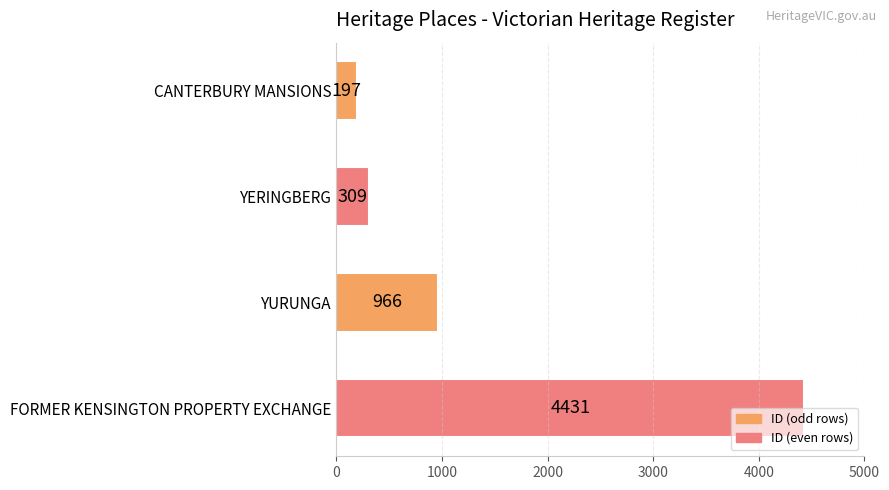

Which has a higher value, CANTERBURY MANSIONS or YURUNGA?

YURUNGA